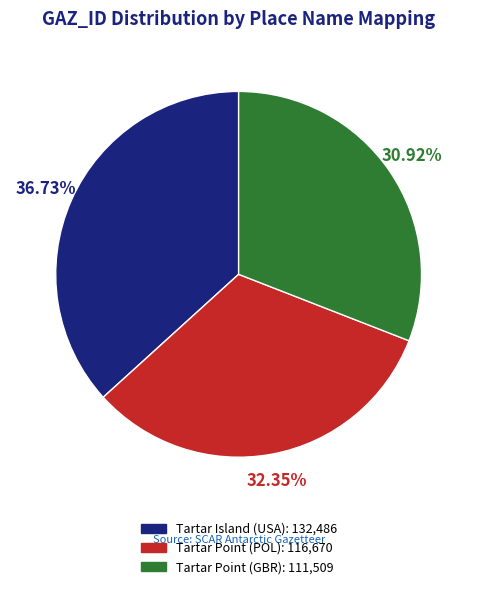

True or false: Tartar Point (GBR) accounts for 41% of the total.

False